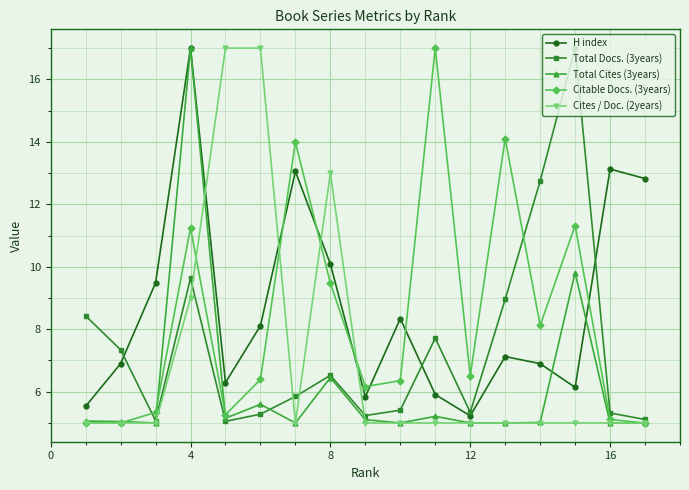

What is the minimum value for H index?

5.2